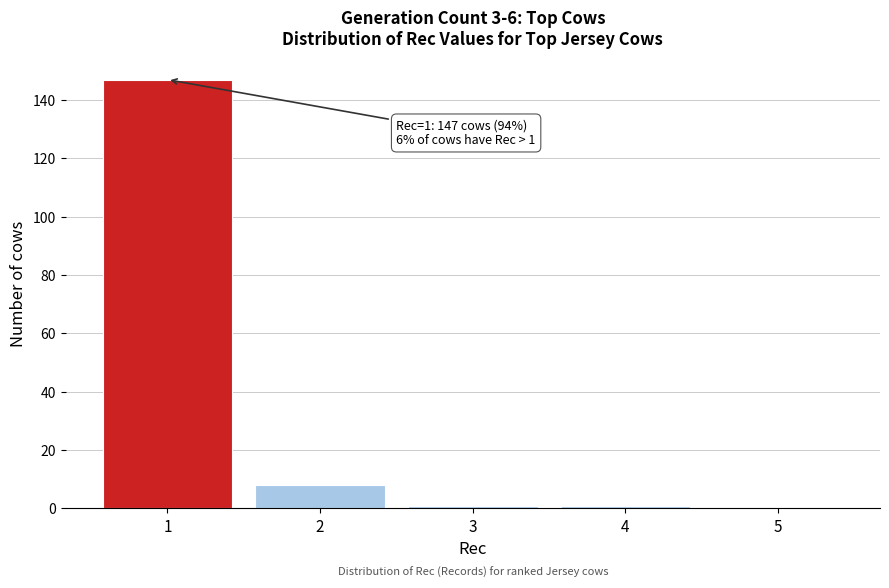

Reading right to left, transcribe all the data shown in this chart.

5=0	4=1	3=1	2=8	1=147